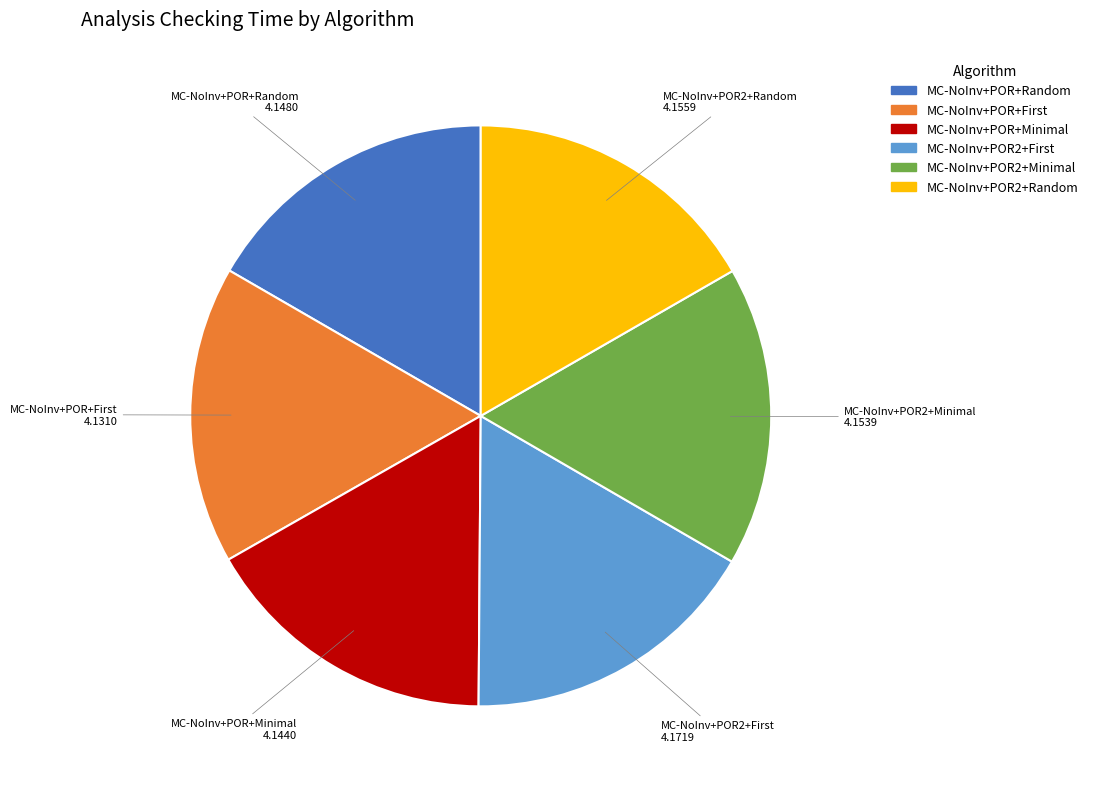

Does MC-NoInv+POR+Random account for over 50% of the chart?

No